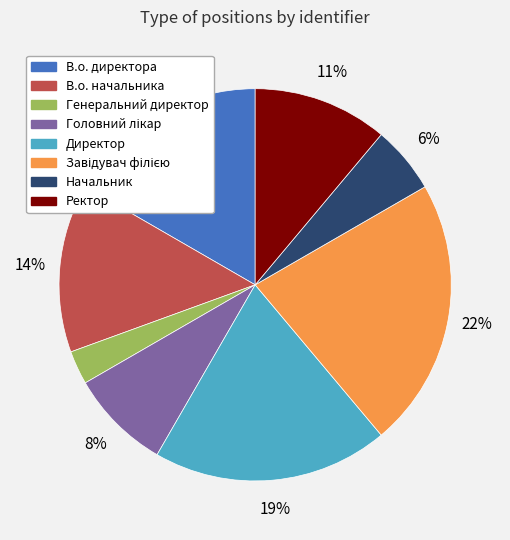

To the nearest percent, what is the difference between the largest and smallest slice percentages?

19%